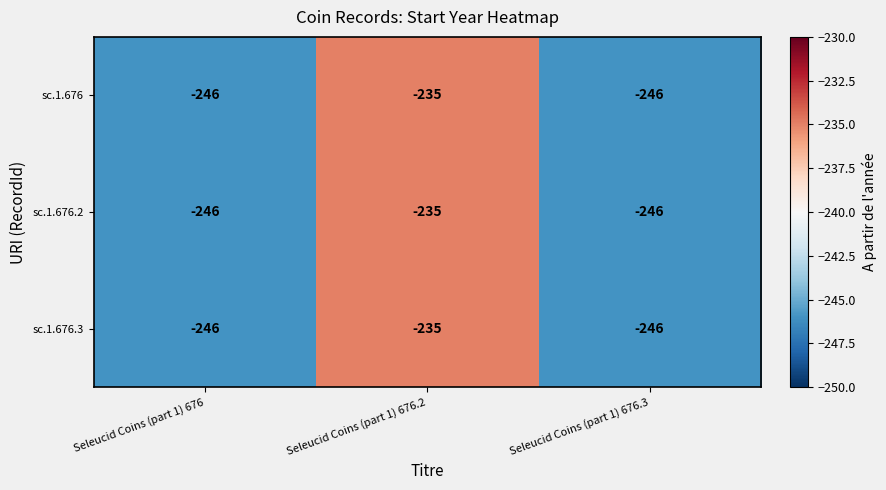

Read the sc.1.676.2 value at Seleucid Coins (part 1) 676.3.

-246